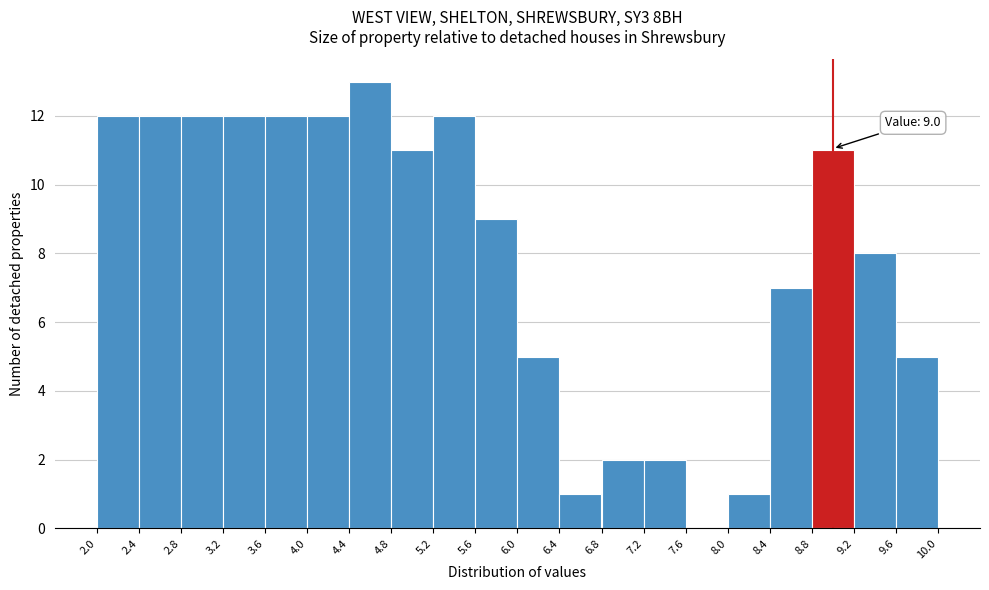

Which range on the x-axis has the tallest bar?

4.4 to 4.8